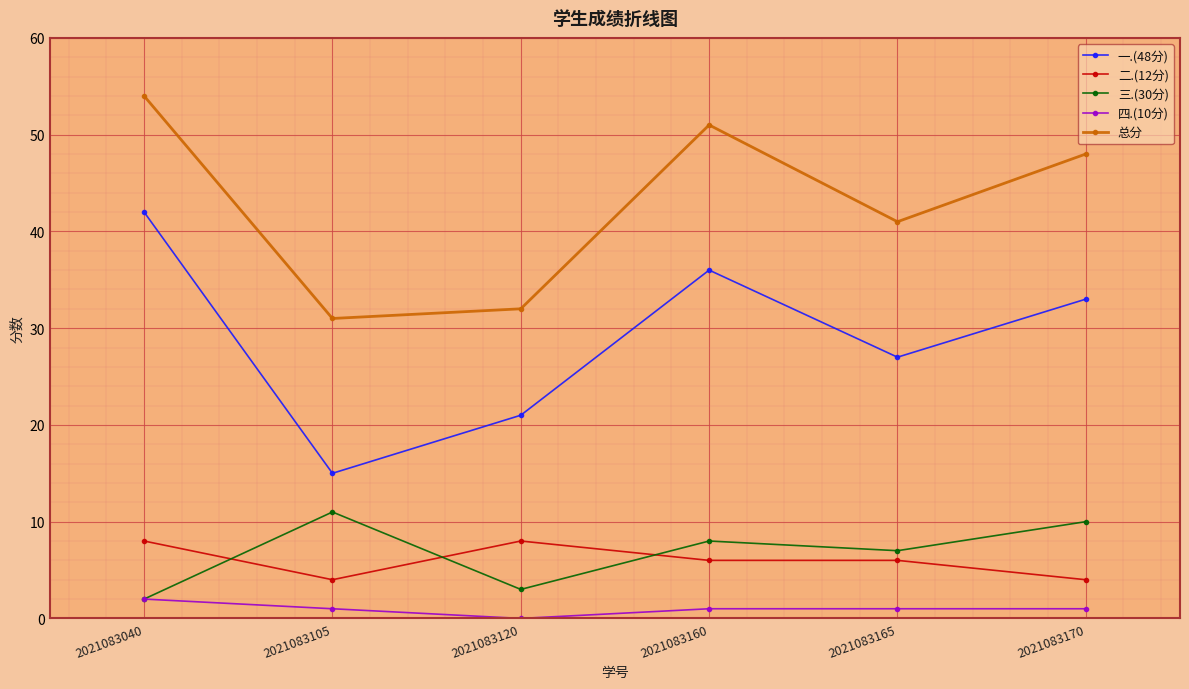

At how many categories does at least one series exceed 2?

6